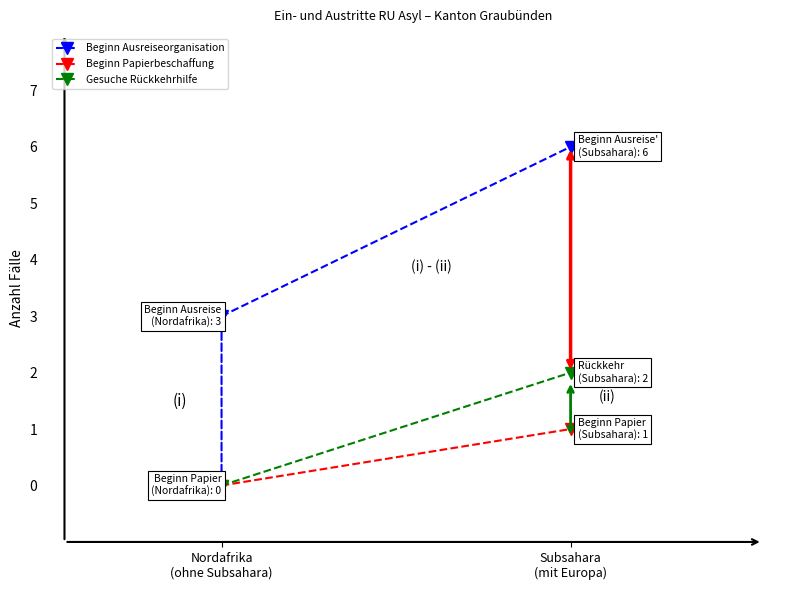

At which category is the sum across all series the highest?

Subsahara
(mit Europa)